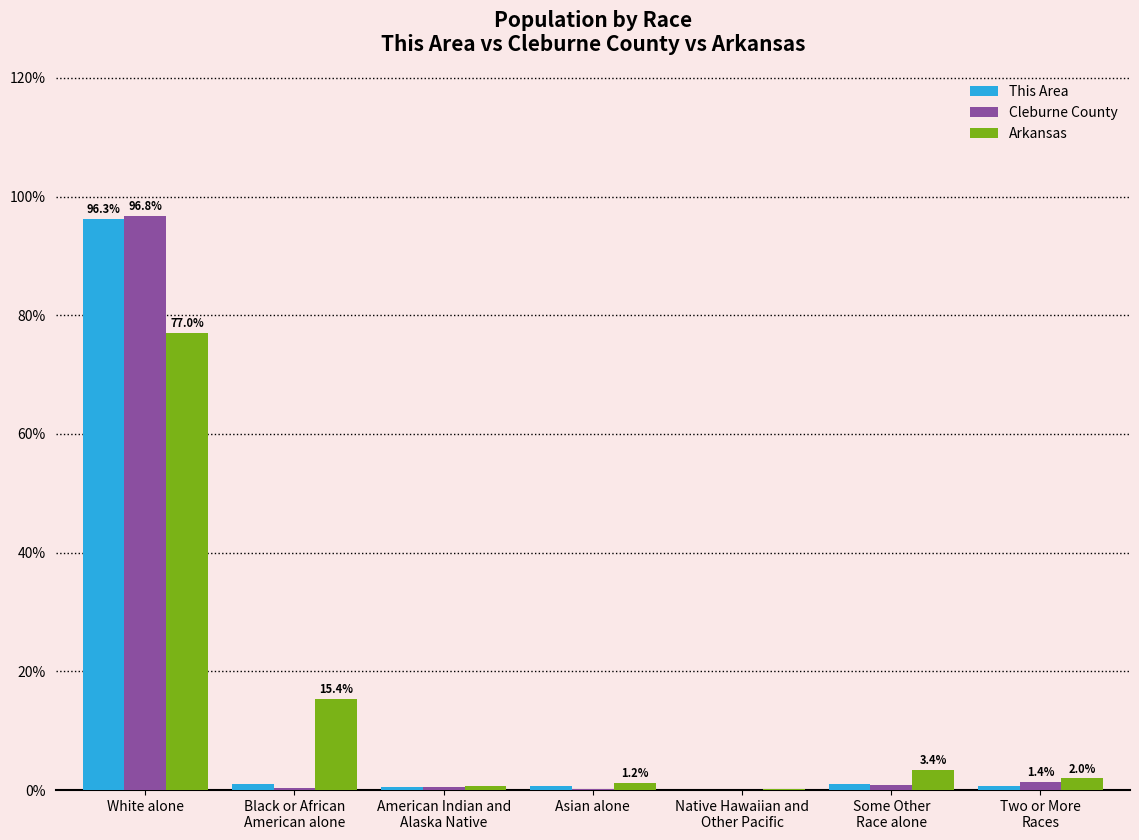

At which category is the sum across all series the highest?

White alone